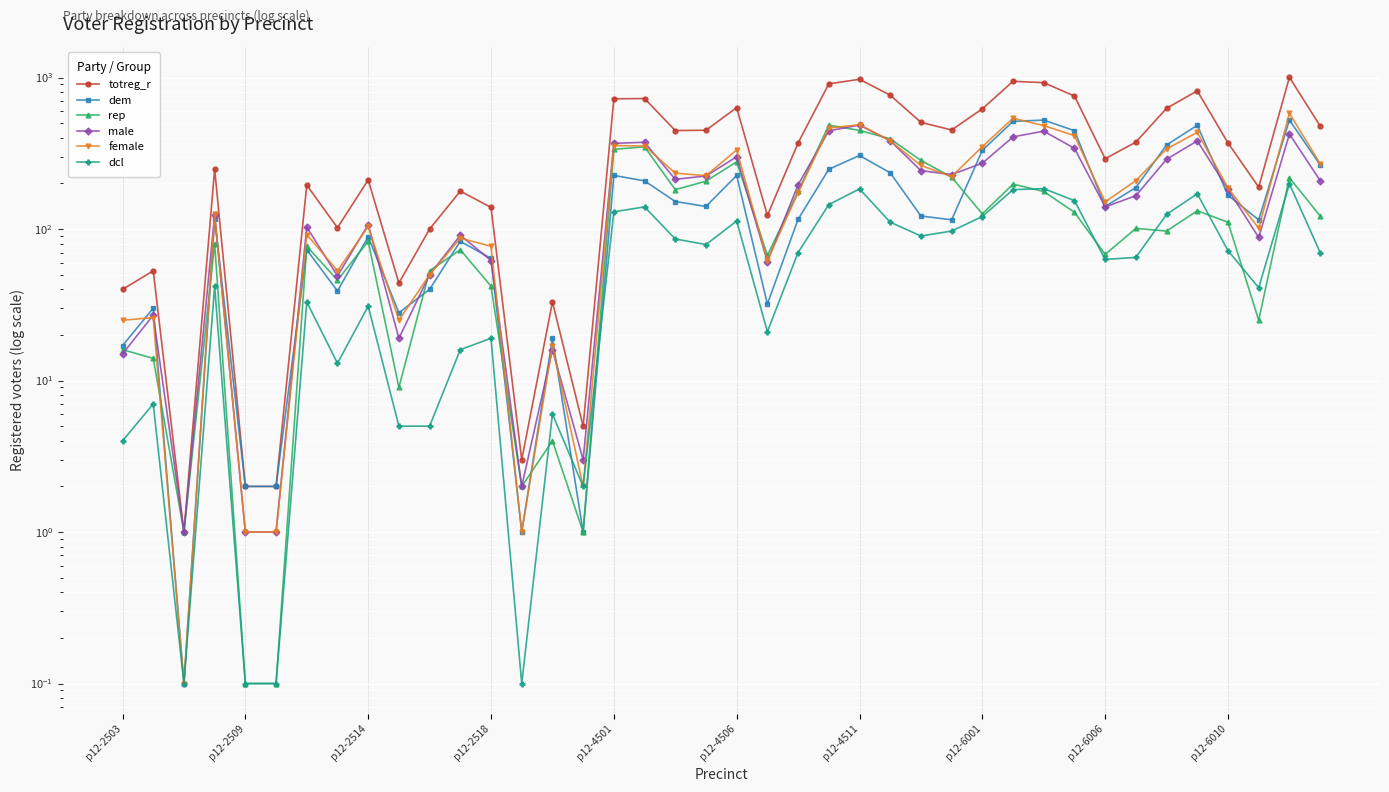

What is the difference between the maximum and minimum values in the dcl series?

198.9